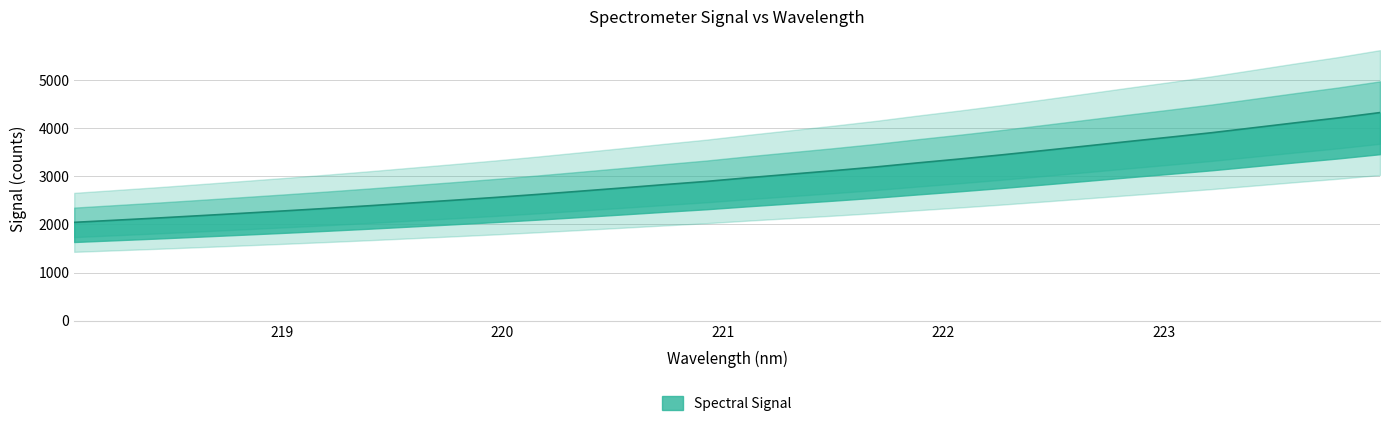

The value at 218.0596 is 3253.8. True or false?

False